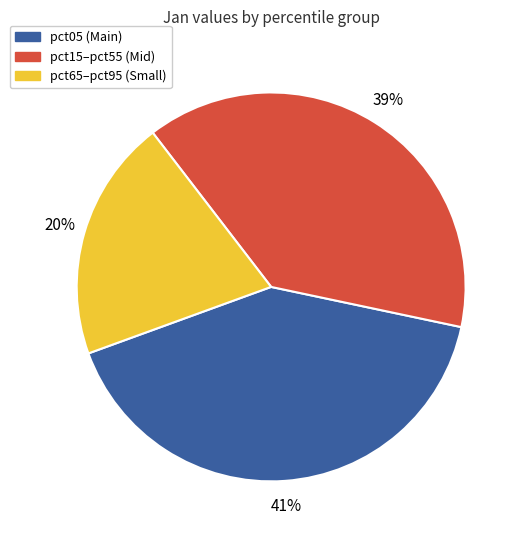

What percentage is the pct65–pct95 (Small) slice, to the nearest percent?

20%